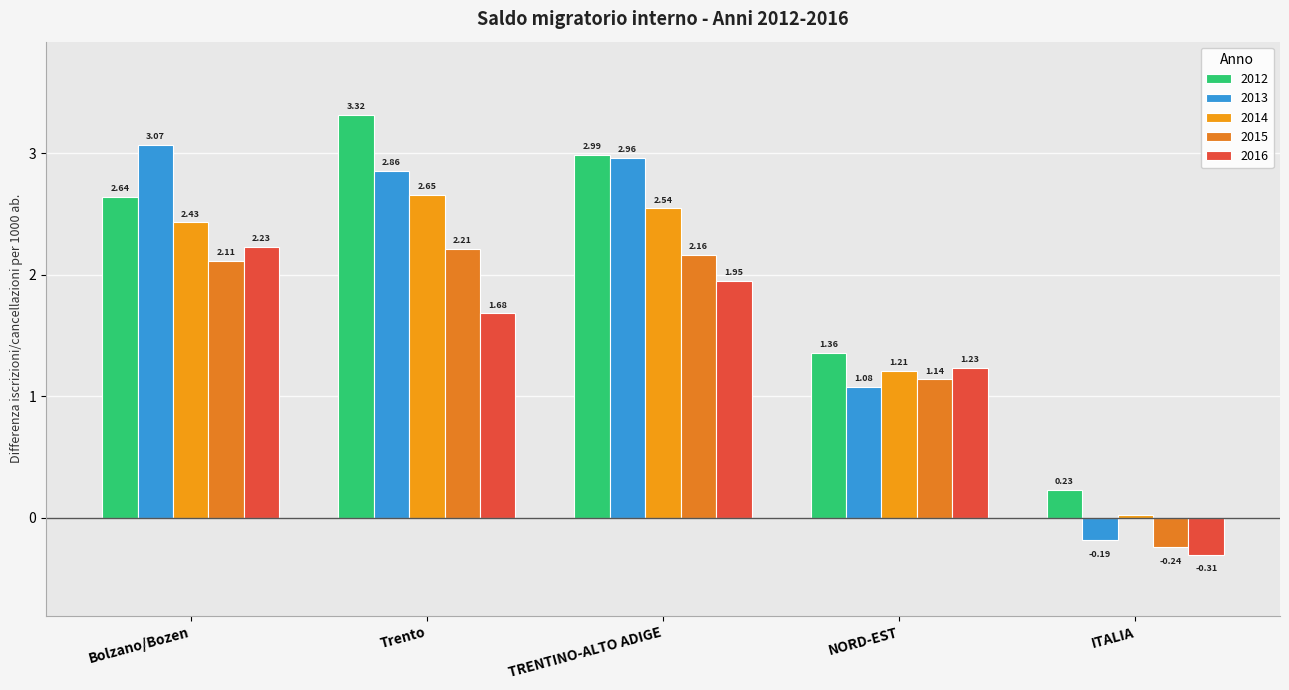

What is the minimum value shown in the chart?

-0.3